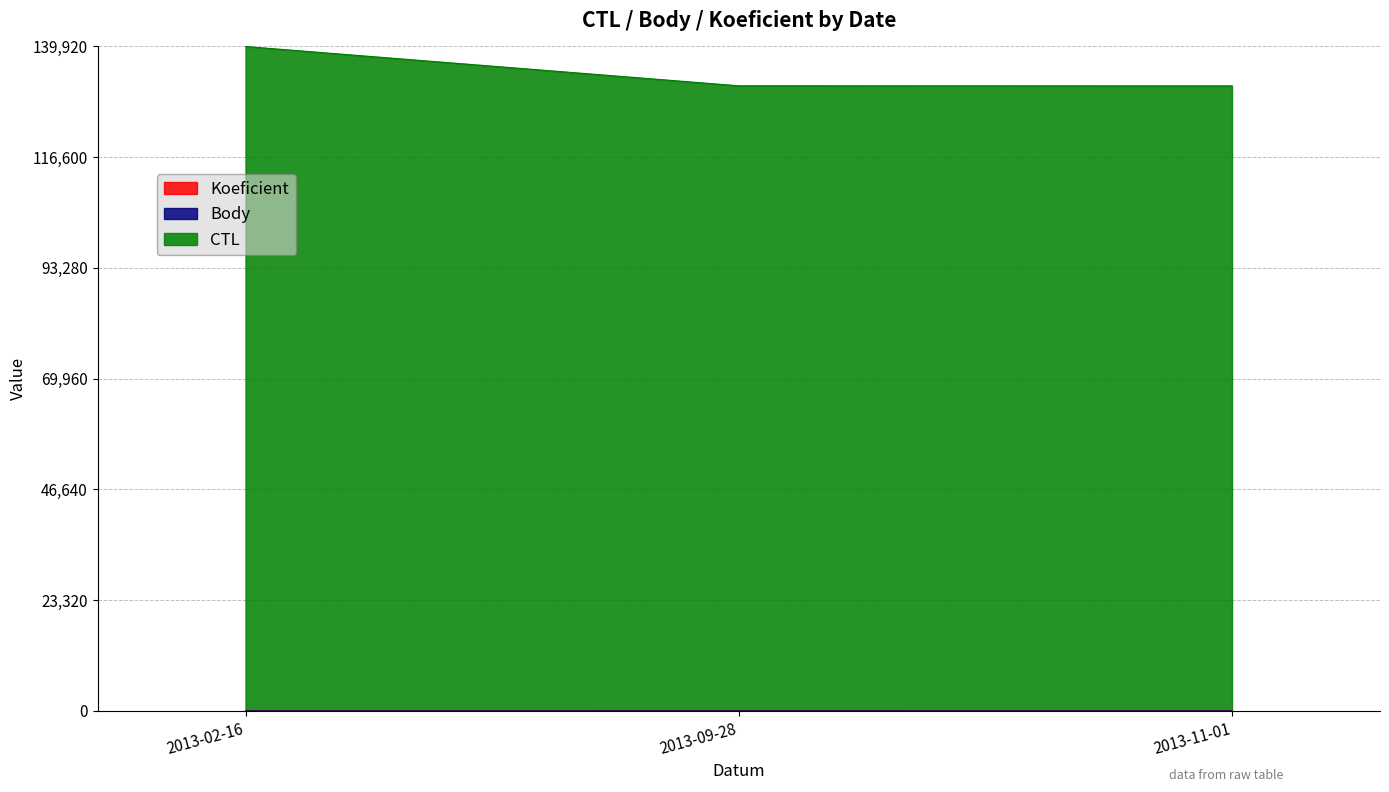

Is it true that Koeficient equals 0.8 at 2013-11-01?

False